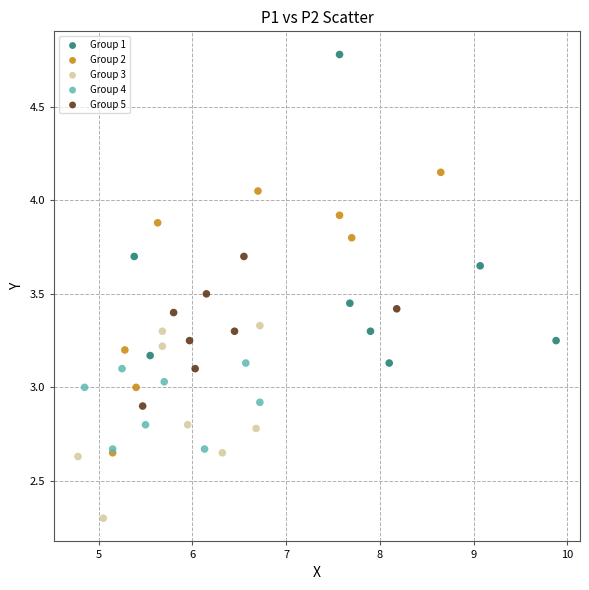

Which series reaches the maximum Y coordinate?

Group 1